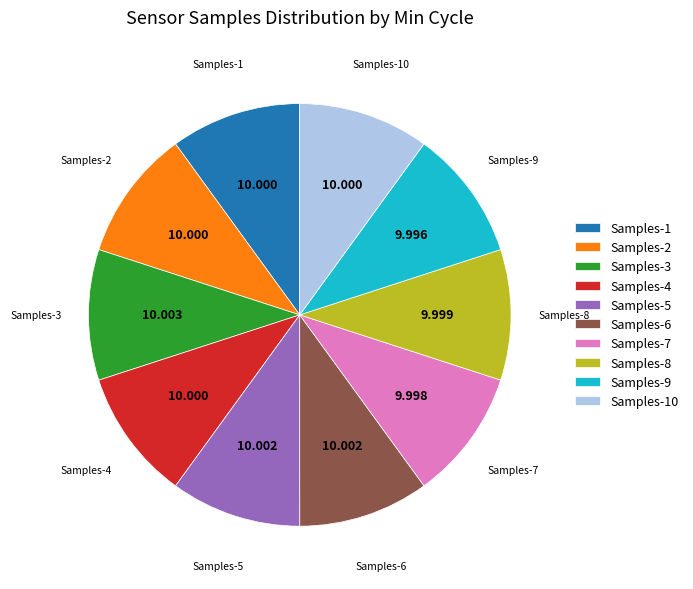

Is there a majority slice in this chart?

No